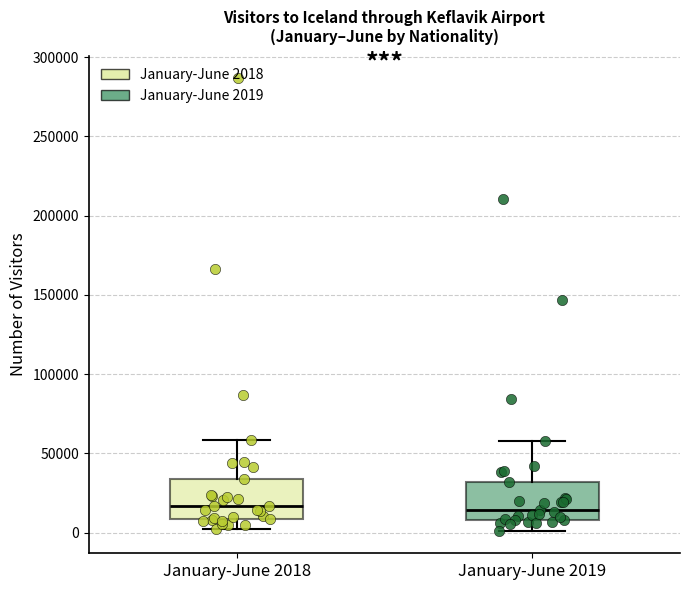

Reading left to right, read every box against the y-axis: the position of its median line, the range the box covers, and the ends of its whiskers. The values are not printed on the chart, so give them approximately, as read against the axis.

January-June 2018: median 15000, box 10000 to 35000, whiskers 0 to 60000
January-June 2019: median 15000, box 10000 to 30000, whiskers 0 to 60000